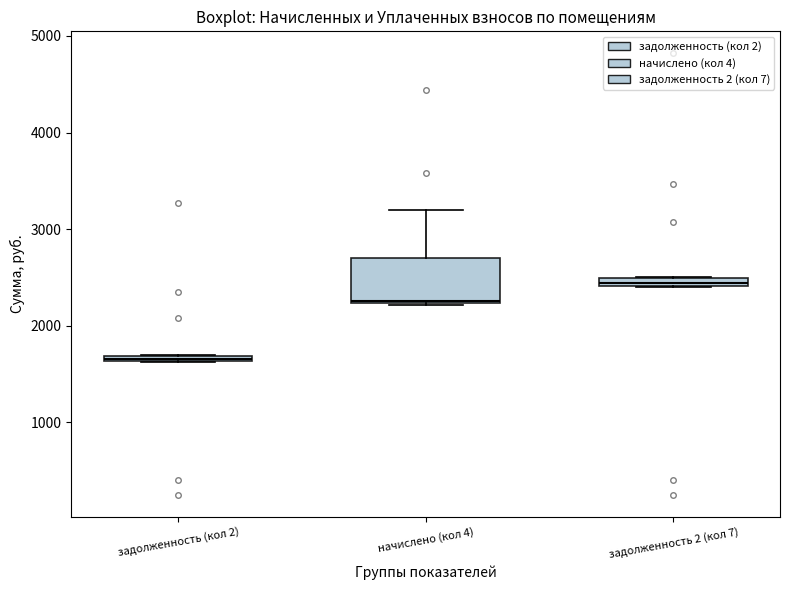

Where does the median line of the box for начислено (кол 4) sit on the y-axis? The values are not printed on the chart, so give them approximately, as read against the axis.

2300